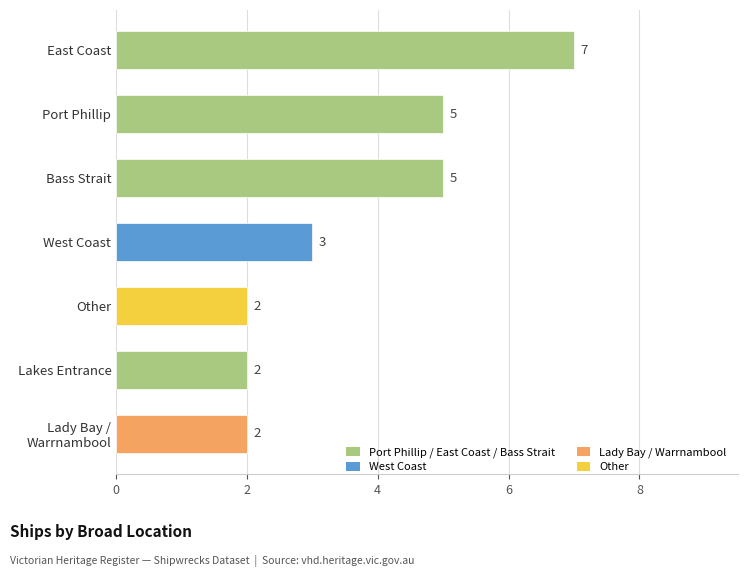

What is the difference between the maximum and minimum values?

5